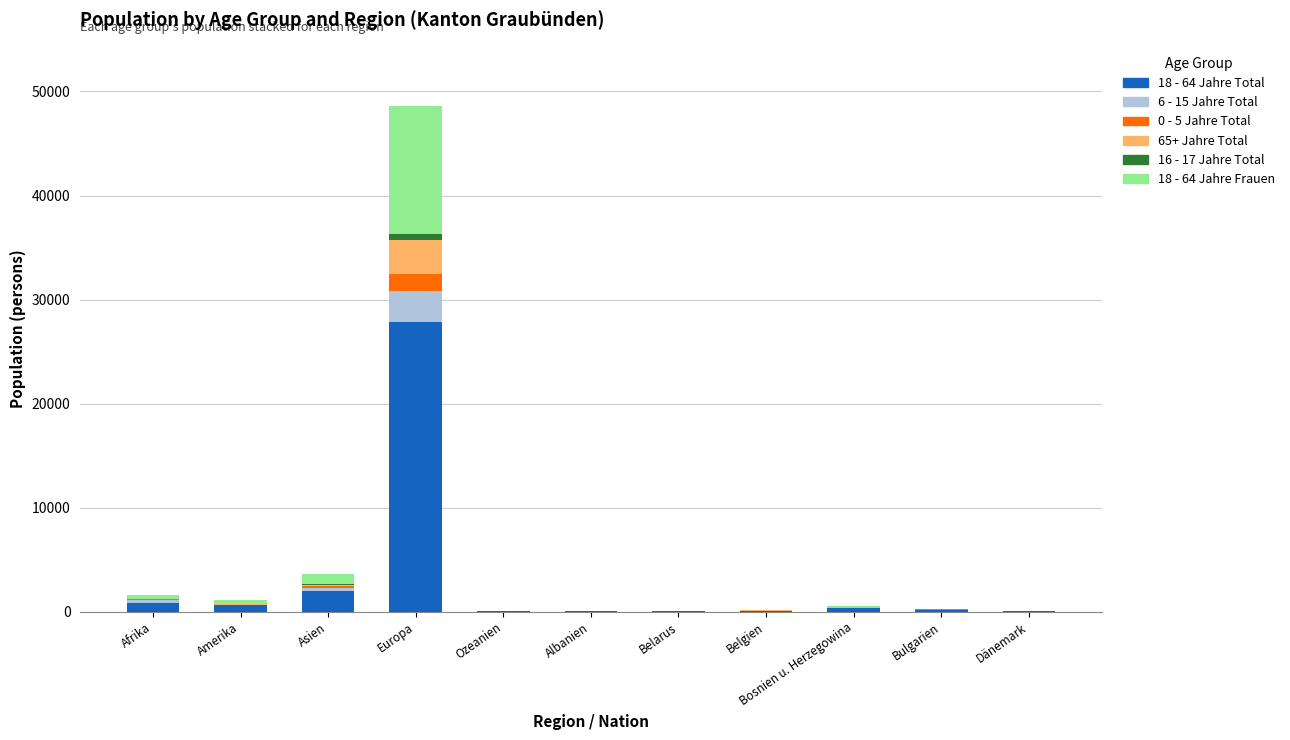

Are the bars horizontal?

No